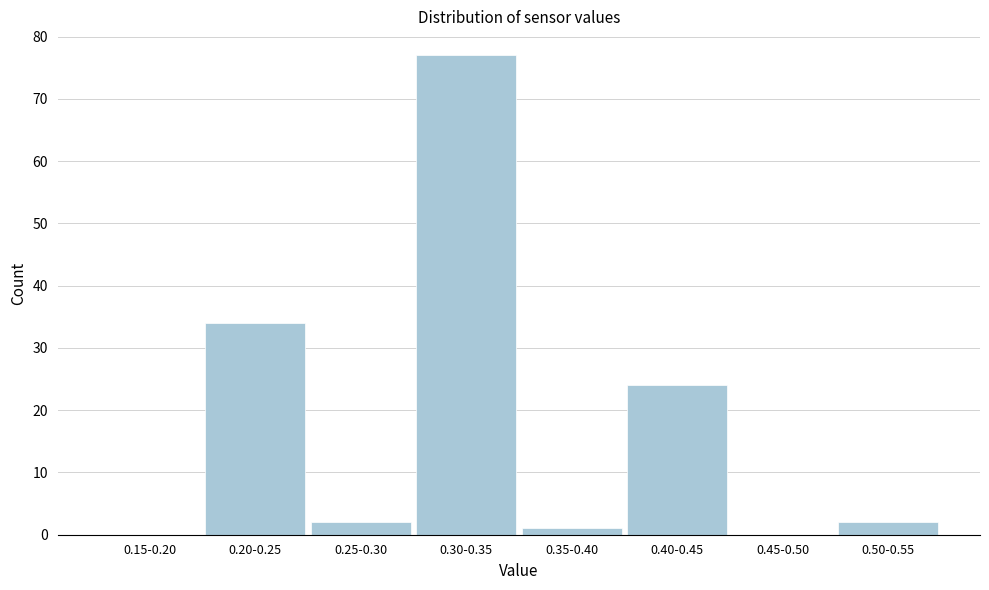

Reading left to right, list all the values displayed in this chart.

0.15-0.20=0	0.20-0.25=34	0.25-0.30=2	0.30-0.35=77	0.35-0.40=1	0.40-0.45=24	0.45-0.50=0	0.50-0.55=2